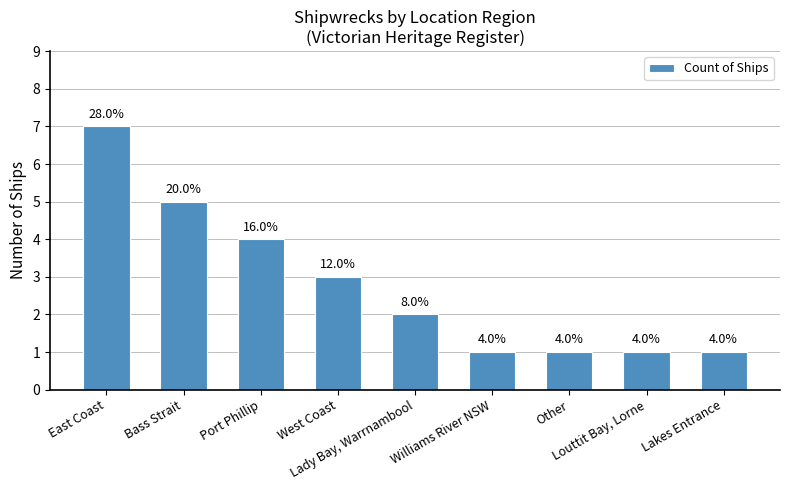

Rank the categories by value from highest to lowest.

East Coast, Bass Strait, Port Phillip, West Coast, Lady Bay, Warrnambool, Williams River NSW, Other, Louttit Bay, Lorne, Lakes Entrance